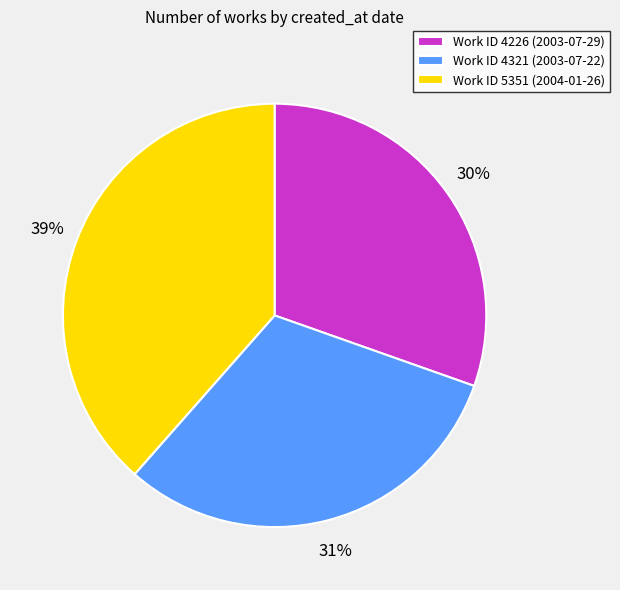

How many segments does this pie chart have?

3